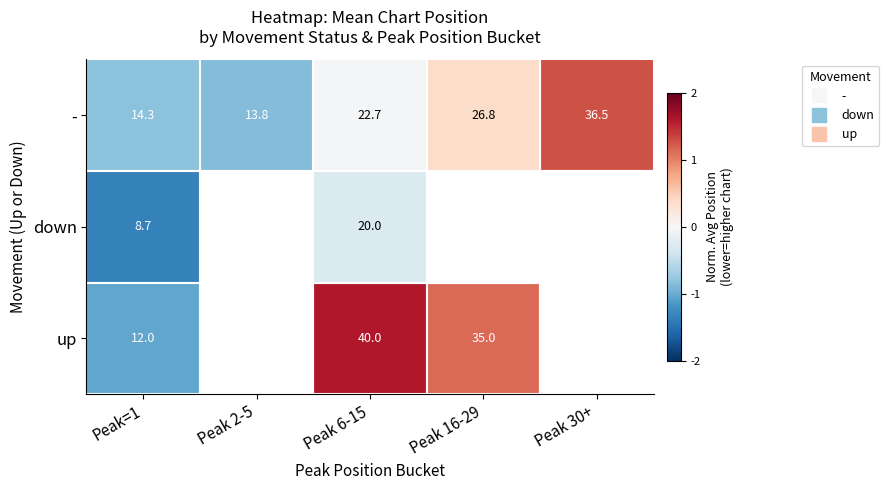

How many values in up are below zero?

1